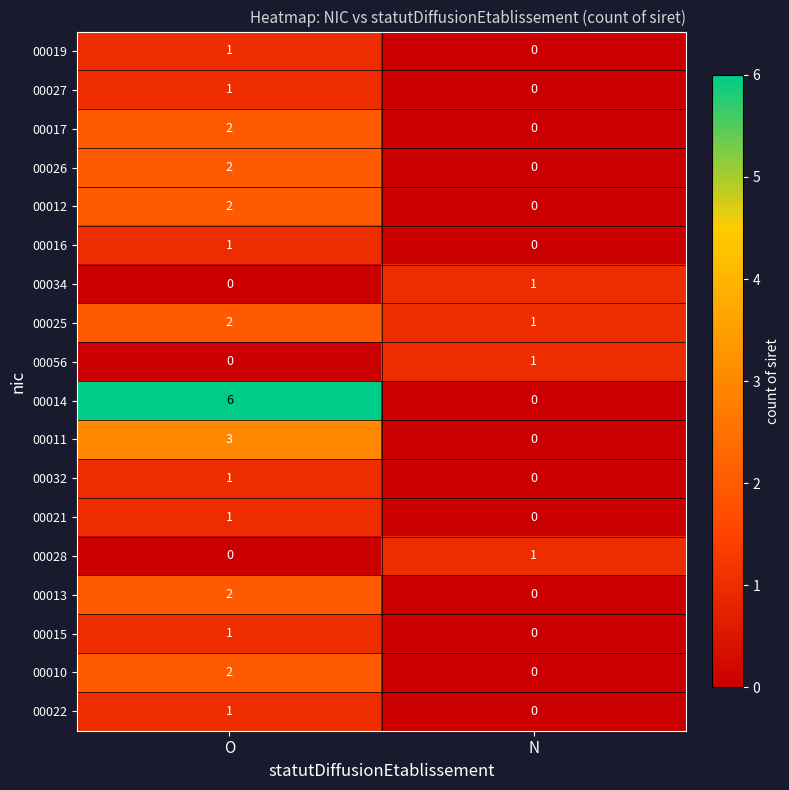

The value of 00014 at N is 0. True or false?

True